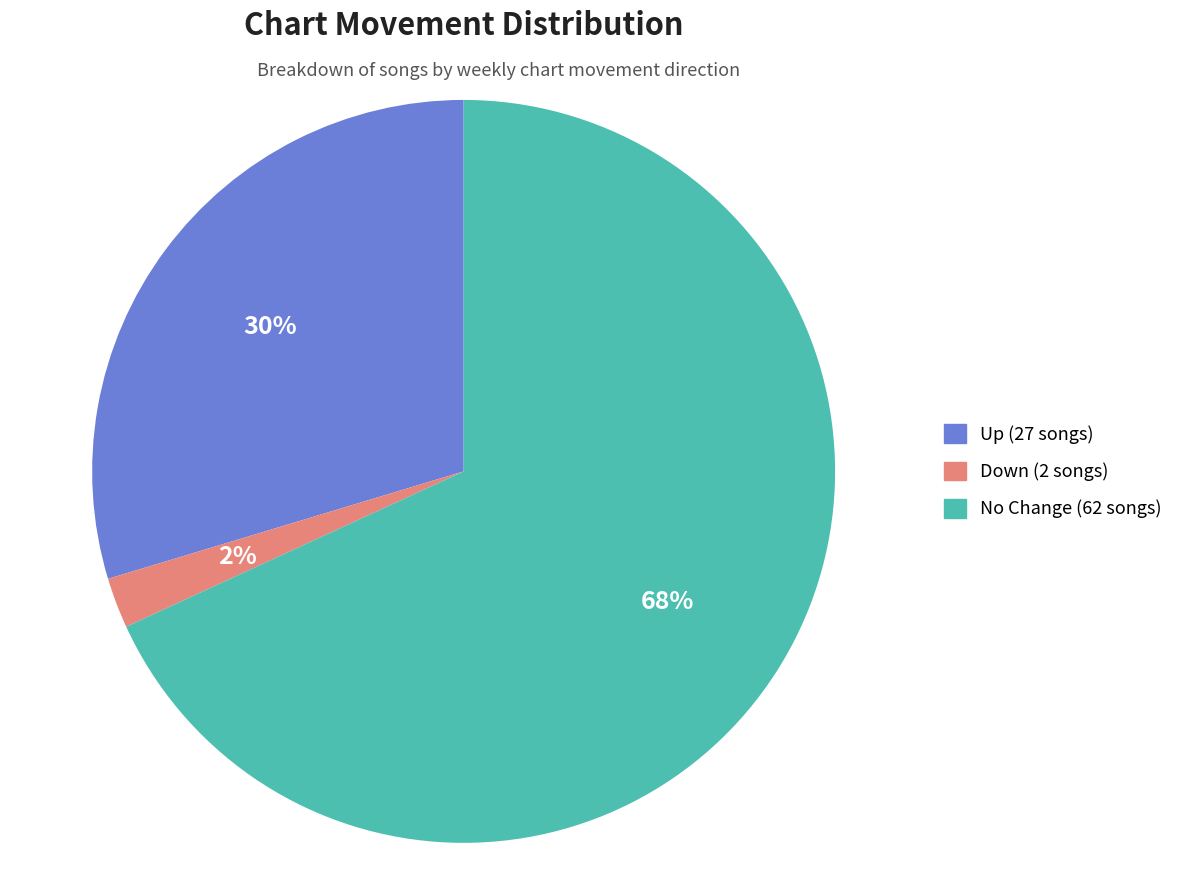

Is there any slice that represents more than half of the pie?

Yes